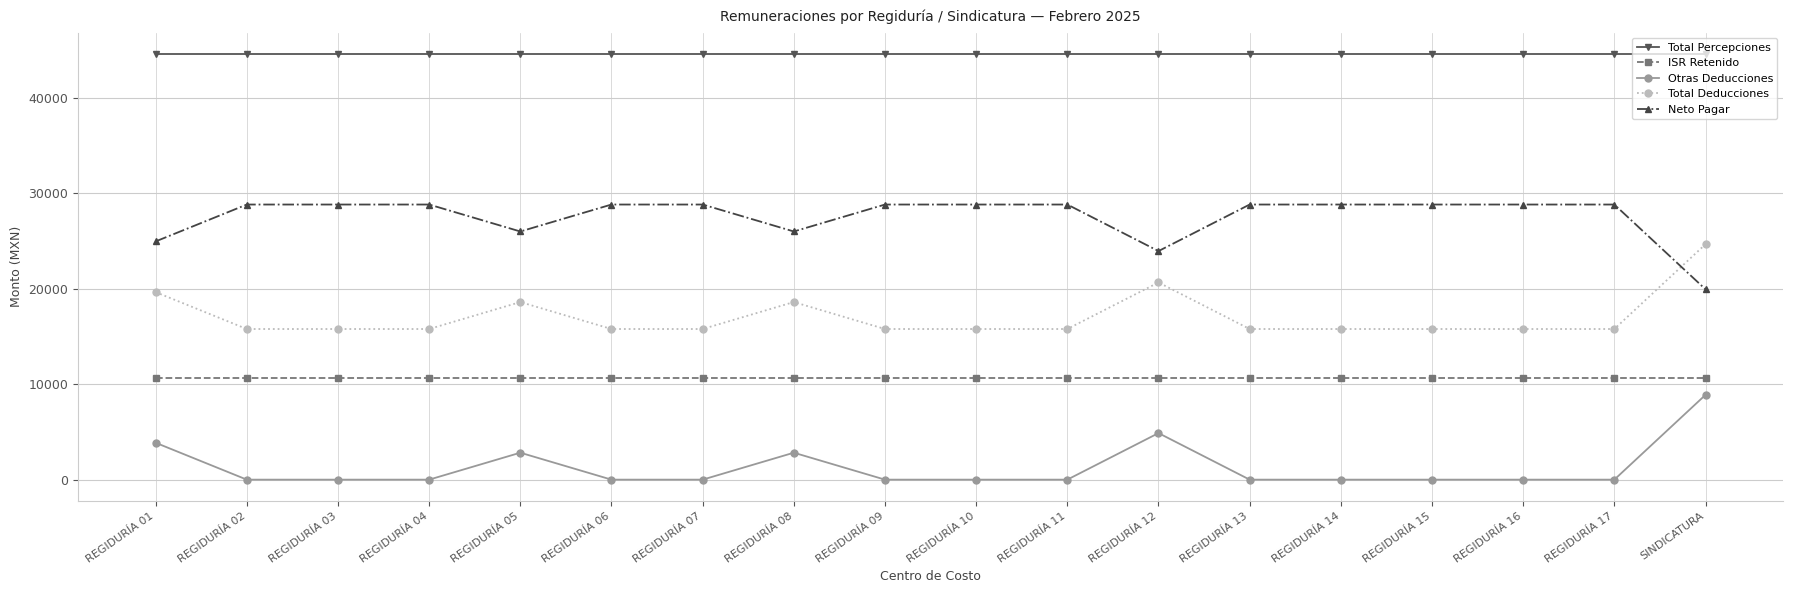

What is the sum of the ISR Retenido values at REGIDURÍA 04 and REGIDURÍA 03?

21309.3